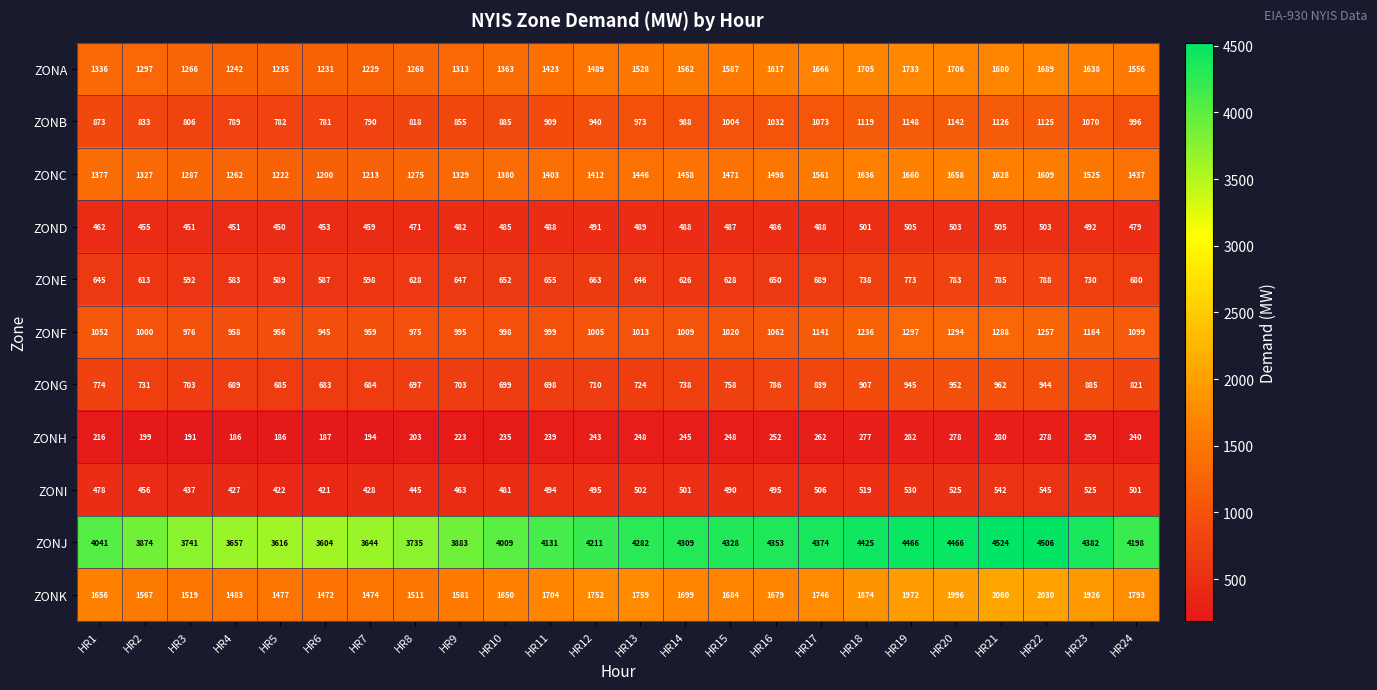

Is it true that ZOND equals 287 at HR18?

False